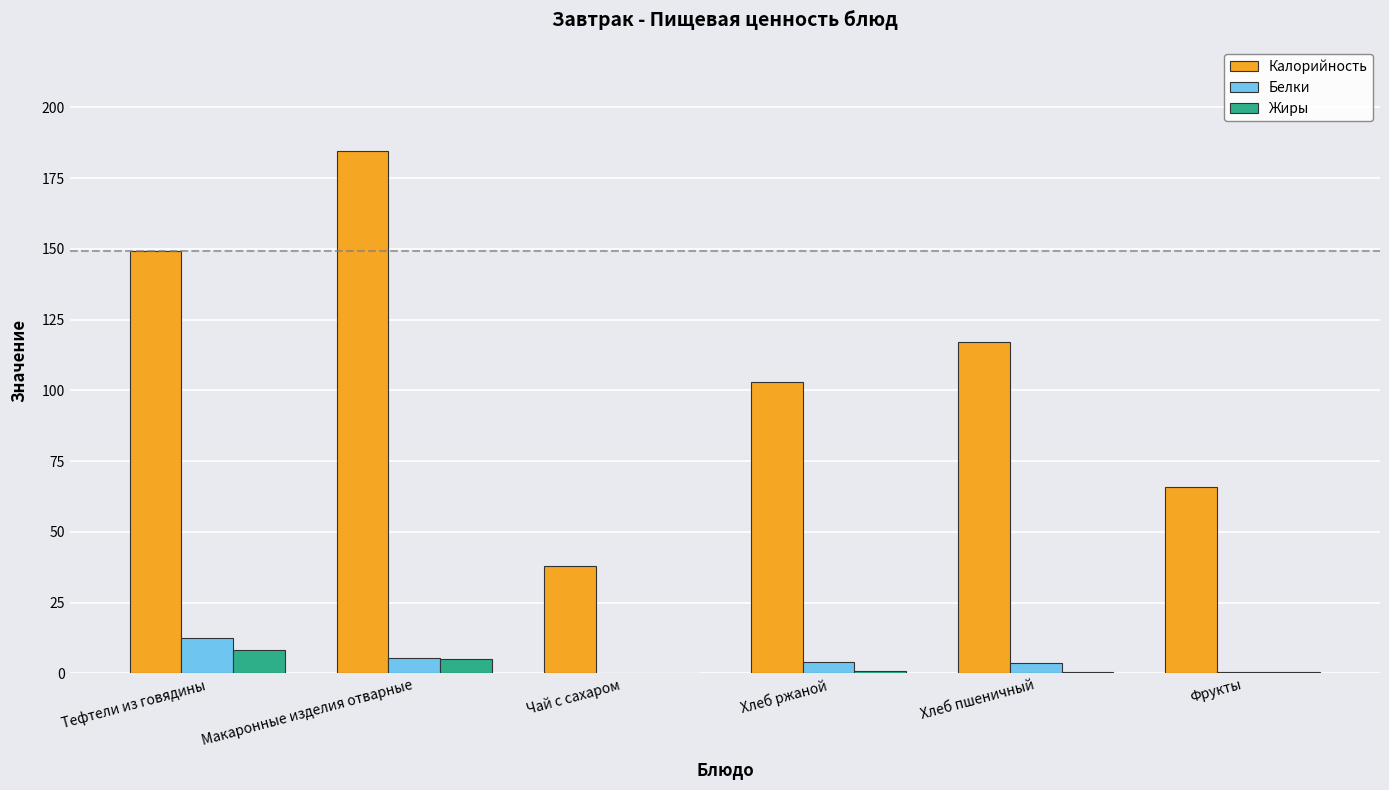

What is the highest value of the Жиры series?

8.4